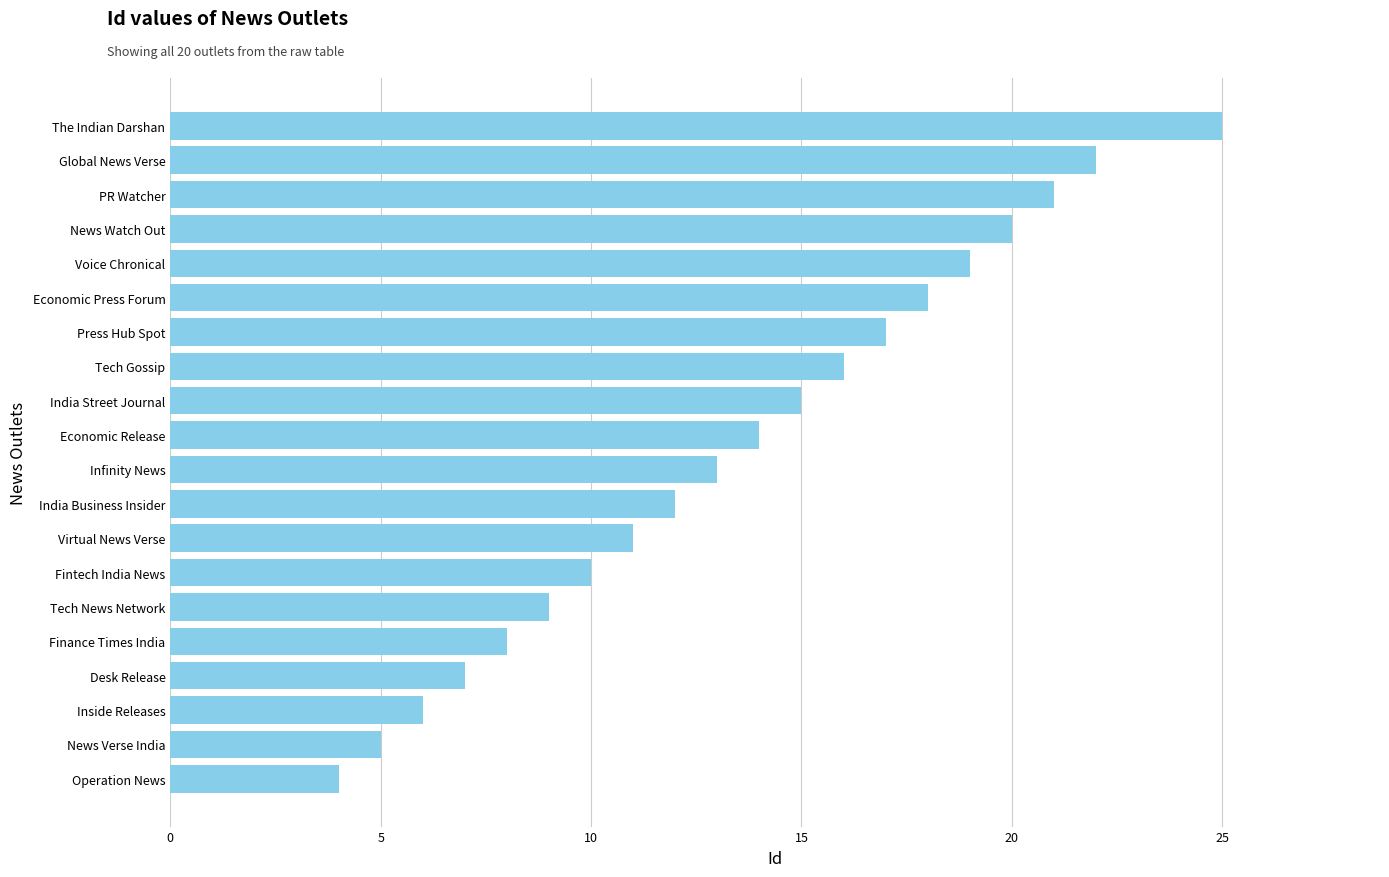

Which has a higher value, Desk Release or Global News Verse?

Global News Verse